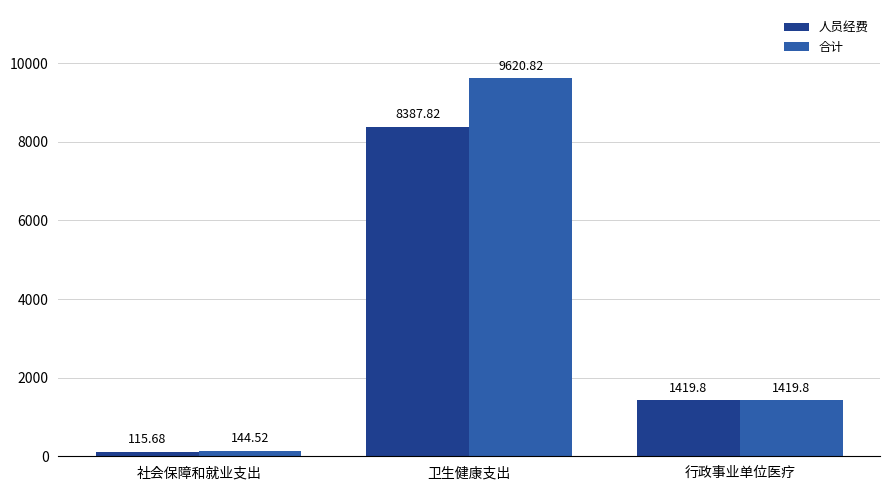

What is the sum of all 人员经费 values?

9923.3